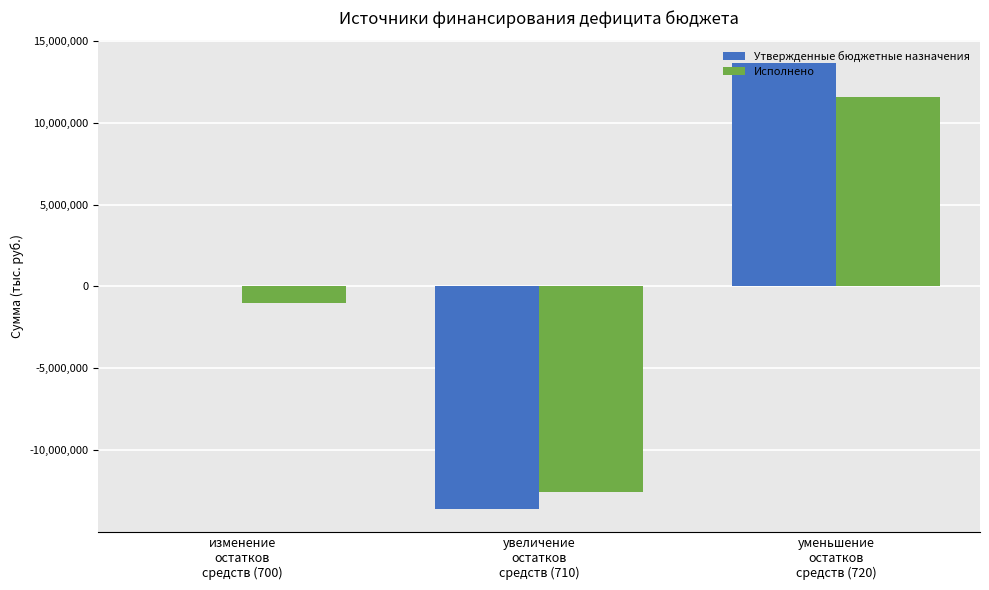

At which category is the sum across all series the highest?

уменьшение
остатков
средств (720)